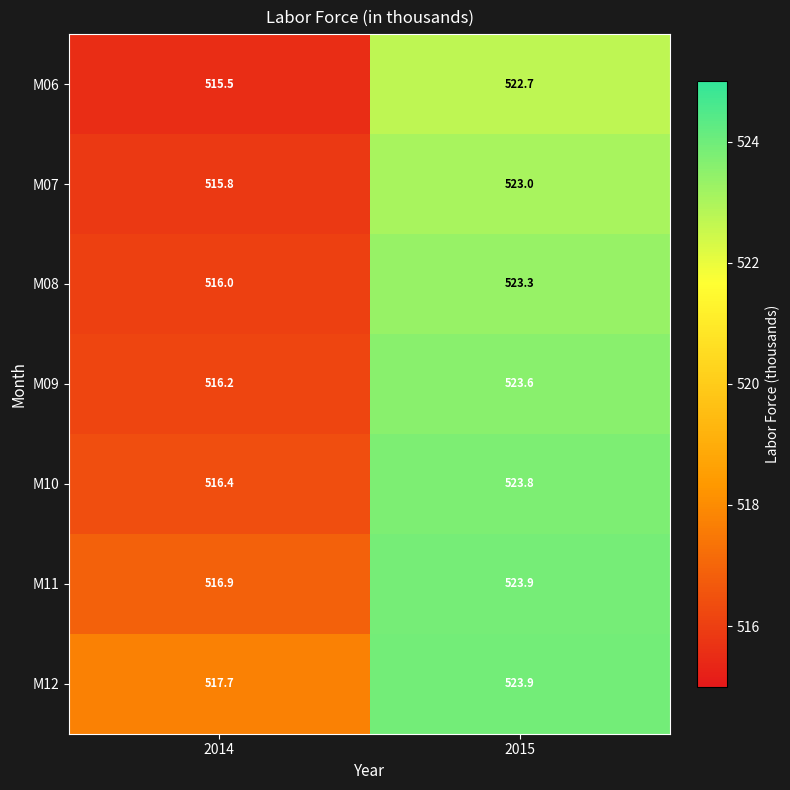

What is the total value across all series at 2014?

3614.5